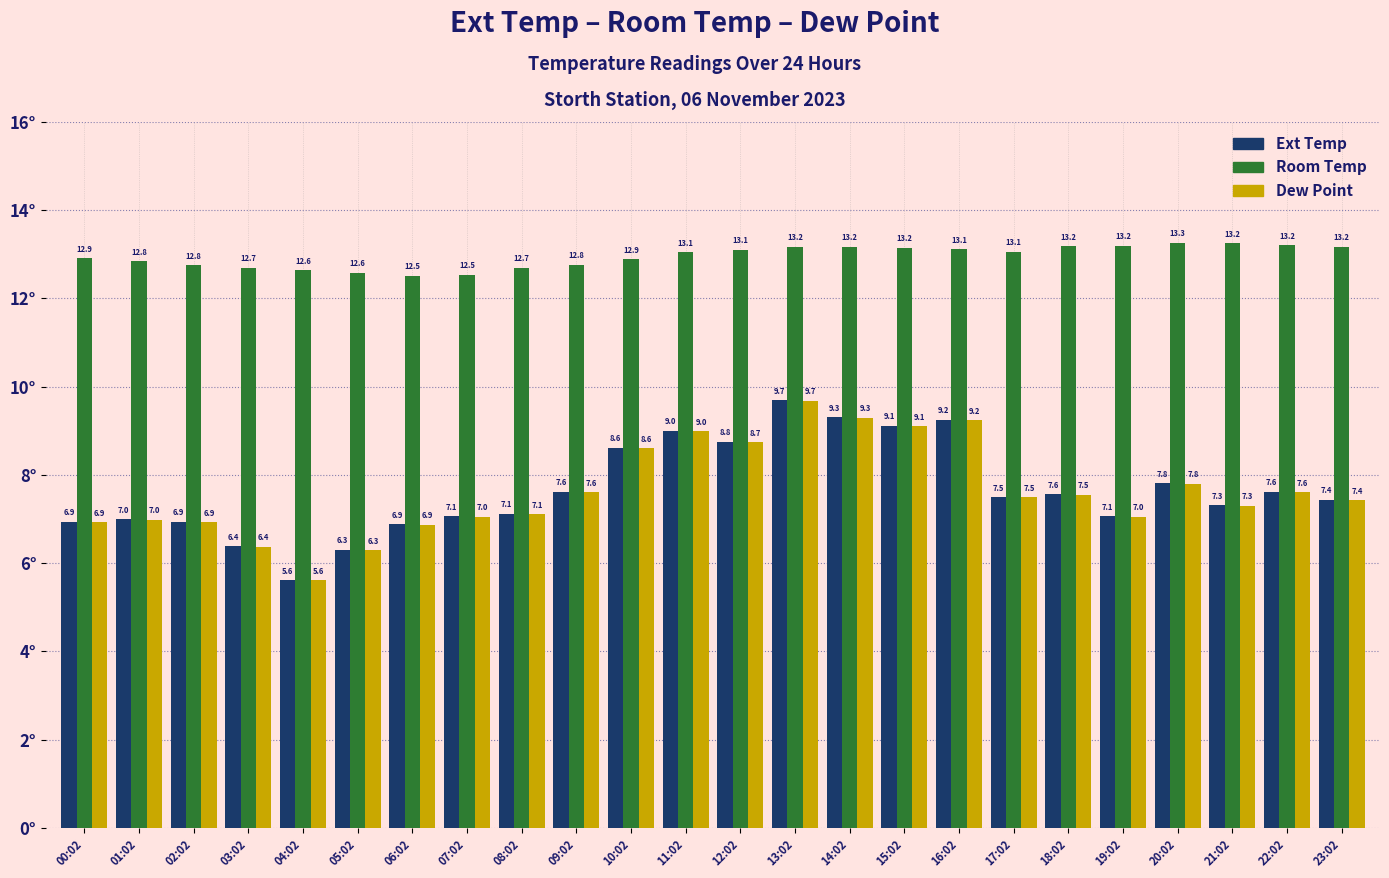

How many series are shown in this chart?

3